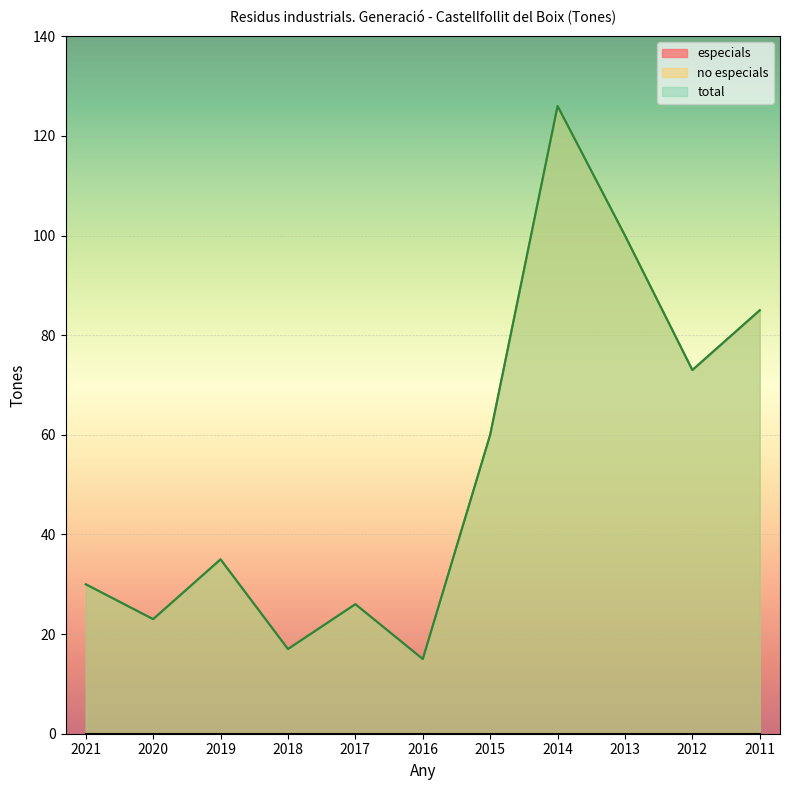

At which category does the chart reach its peak across all series?

2014